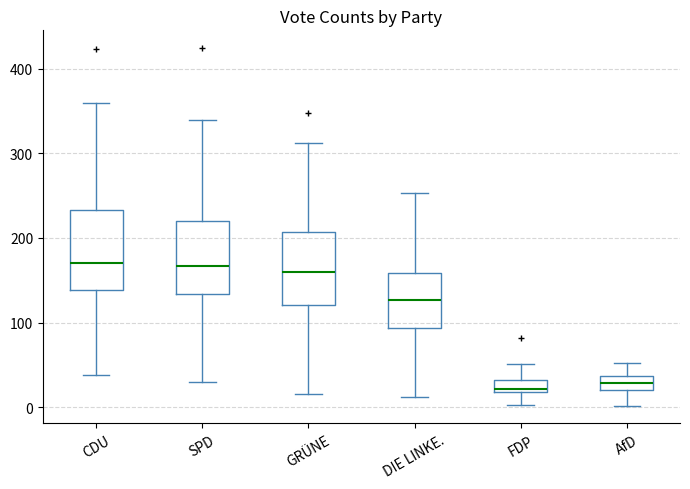

Where is the upper edge of the box for CDU on the y-axis? The values are not printed on the chart, so give them approximately, as read against the axis.

230